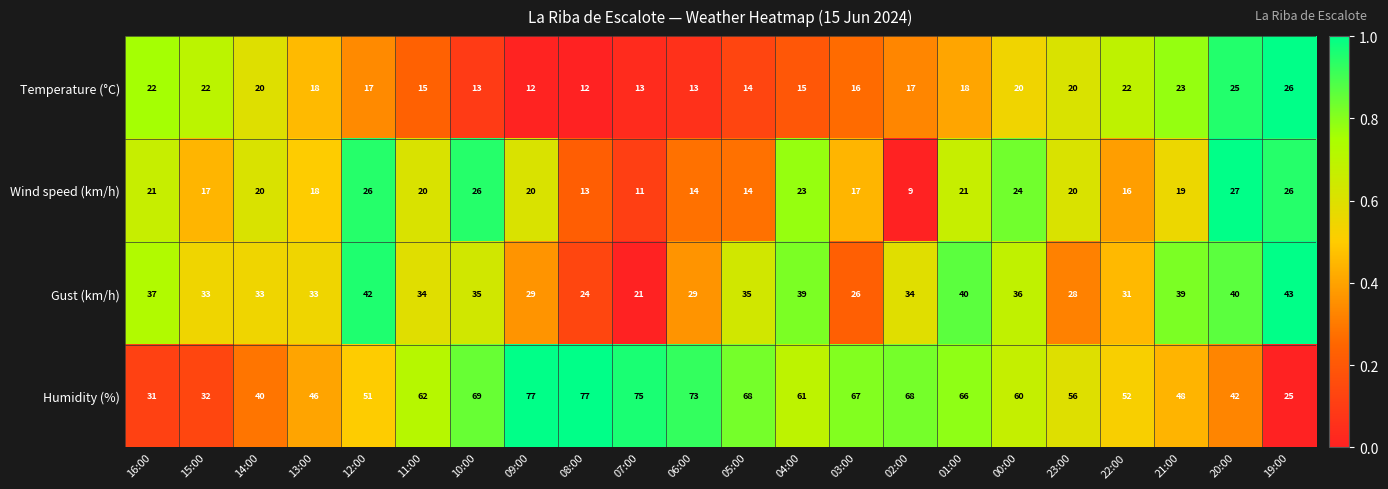

Count the number of categories in the chart.

22